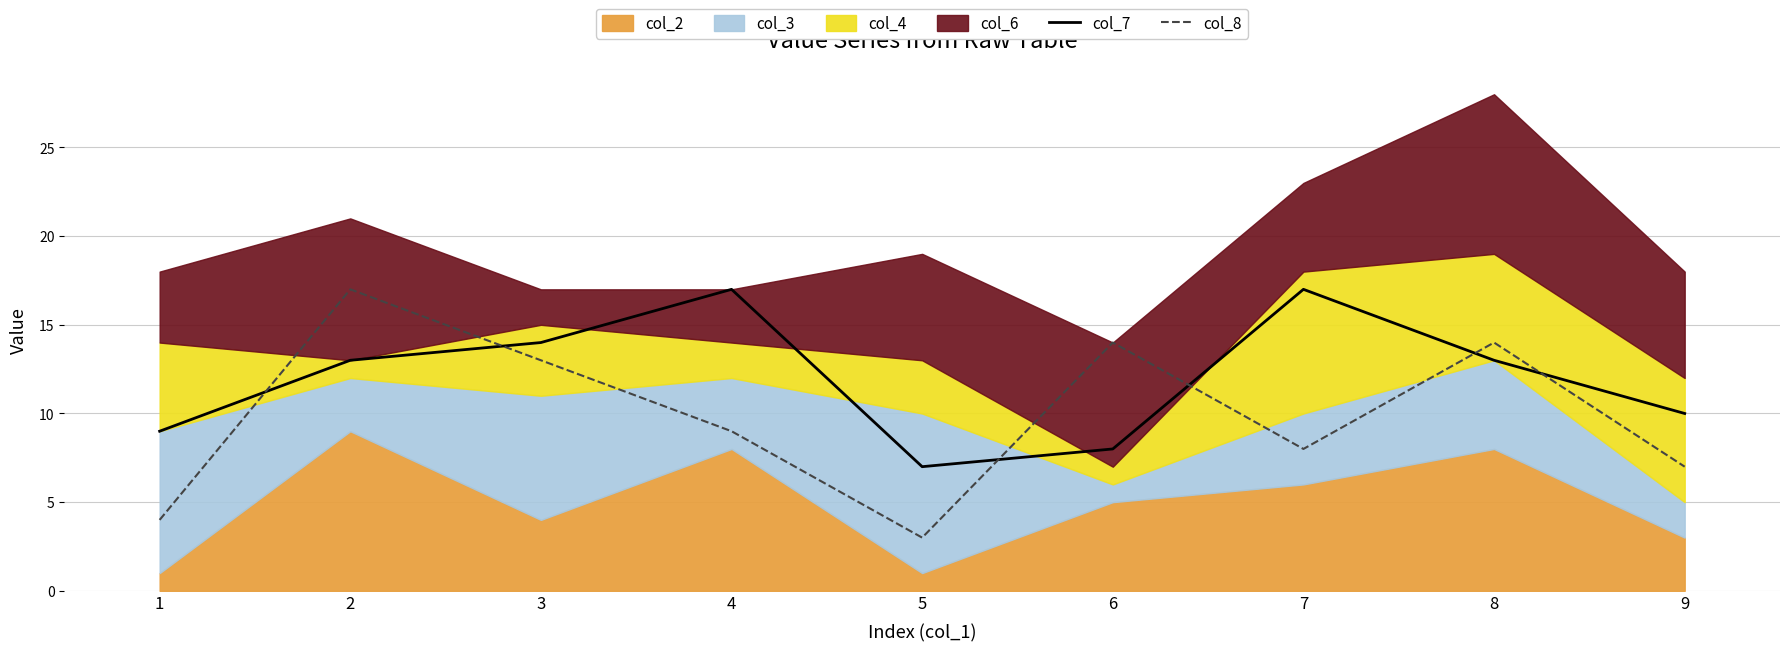

True or false: col_8 has a value of 8 at 7.

True